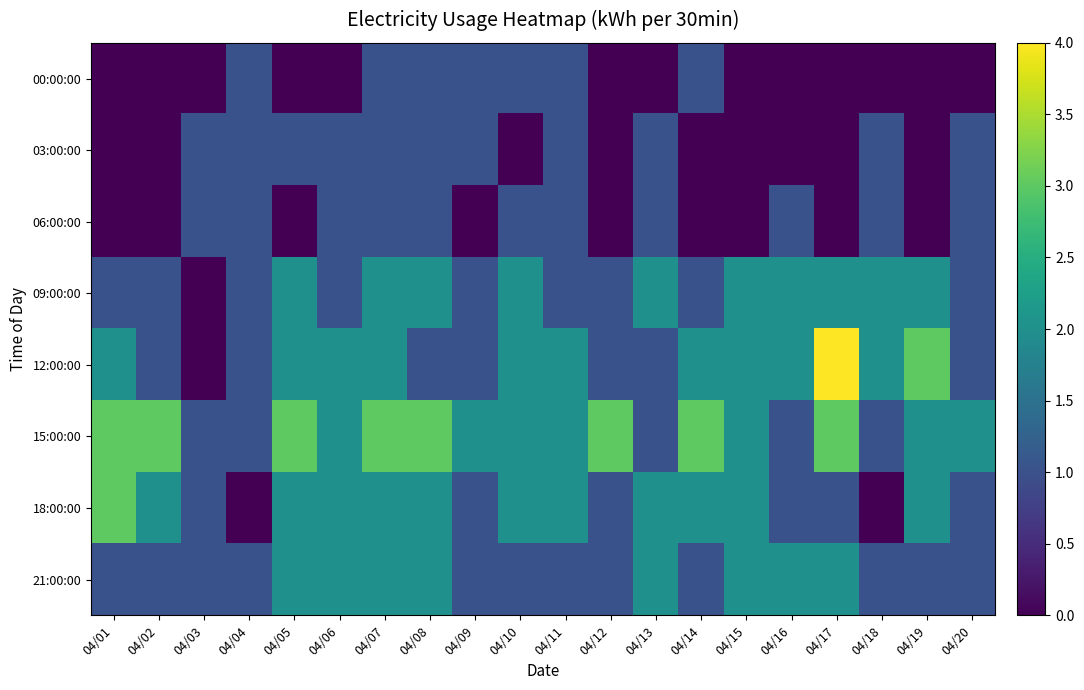

Reading left to right, what are all the values shown in this chart?

00:00:00: 04/01=0	04/02=0	04/03=0	04/04=1	04/05=0	04/06=0	04/07=1	04/08=1	04/09=1	04/10=1	04/11=1	04/12=0	04/13=0	04/14=1	04/15=0	04/16=0	04/17=0	04/18=0	04/19=0	04/20=0
03:00:00: 04/01=0	04/02=0	04/03=1	04/04=1	04/05=1	04/06=1	04/07=1	04/08=1	04/09=1	04/10=0	04/11=1	04/12=0	04/13=1	04/14=0	04/15=0	04/16=0	04/17=0	04/18=1	04/19=0	04/20=1
06:00:00: 04/01=0	04/02=0	04/03=1	04/04=1	04/05=0	04/06=1	04/07=1	04/08=1	04/09=0	04/10=1	04/11=1	04/12=0	04/13=1	04/14=0	04/15=0	04/16=1	04/17=0	04/18=1	04/19=0	04/20=1
09:00:00: 04/01=1	04/02=1	04/03=0	04/04=1	04/05=2	04/06=1	04/07=2	04/08=2	04/09=1	04/10=2	04/11=1	04/12=1	04/13=2	04/14=1	04/15=2	04/16=2	04/17=2	04/18=2	04/19=2	04/20=1
12:00:00: 04/01=2	04/02=1	04/03=0	04/04=1	04/05=2	04/06=2	04/07=2	04/08=1	04/09=1	04/10=2	04/11=2	04/12=1	04/13=1	04/14=2	04/15=2	04/16=2	04/17=4	04/18=2	04/19=3	04/20=1
15:00:00: 04/01=3	04/02=3	04/03=1	04/04=1	04/05=3	04/06=2	04/07=3	04/08=3	04/09=2	04/10=2	04/11=2	04/12=3	04/13=1	04/14=3	04/15=2	04/16=1	04/17=3	04/18=1	04/19=2	04/20=2
18:00:00: 04/01=3	04/02=2	04/03=1	04/04=0	04/05=2	04/06=2	04/07=2	04/08=2	04/09=1	04/10=2	04/11=2	04/12=1	04/13=2	04/14=2	04/15=2	04/16=1	04/17=1	04/18=0	04/19=2	04/20=1
21:00:00: 04/01=1	04/02=1	04/03=1	04/04=1	04/05=2	04/06=2	04/07=2	04/08=2	04/09=1	04/10=1	04/11=1	04/12=1	04/13=2	04/14=1	04/15=2	04/16=2	04/17=2	04/18=1	04/19=1	04/20=1